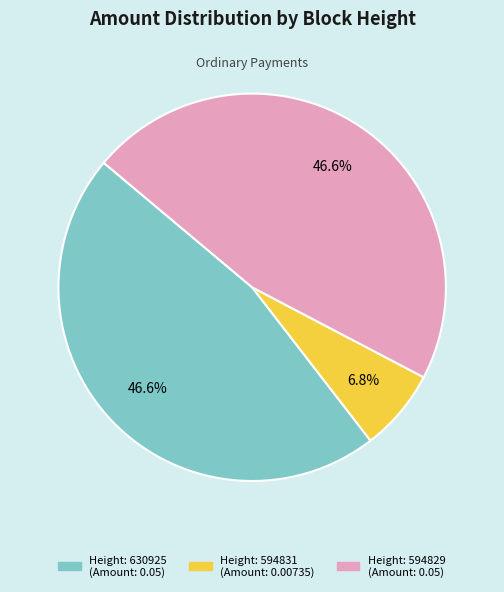

Does any single category account for the majority?

No